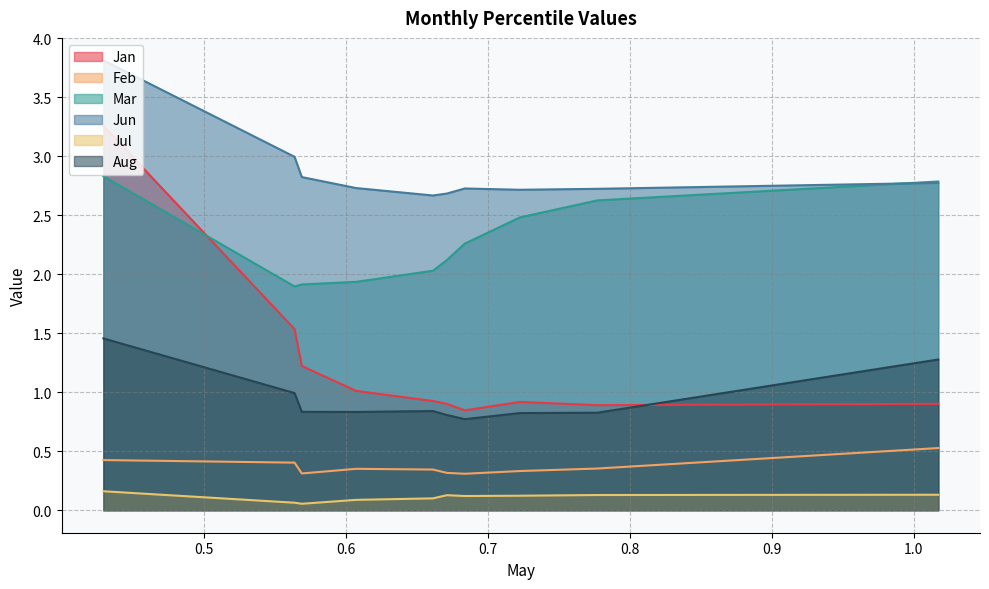

Rank the series by their maximum value, from highest to lowest.

Jun, Jan, Mar, Aug, Feb, Jul